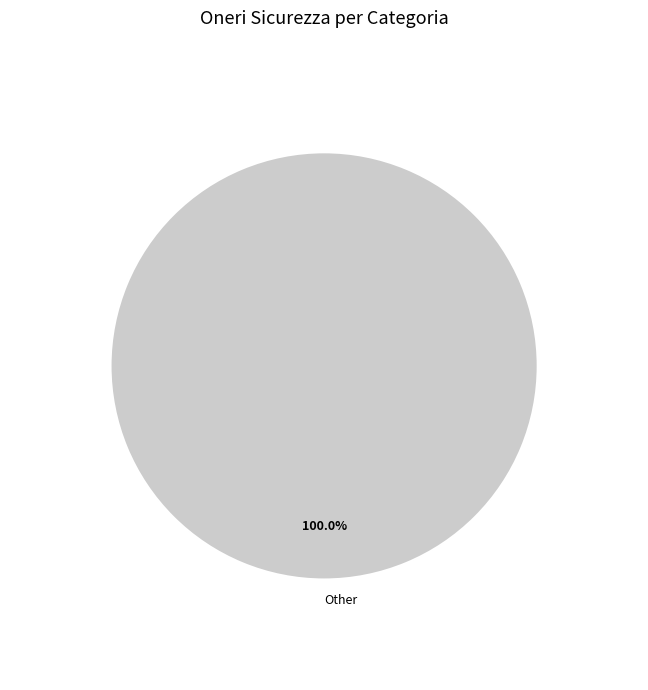

Which slice represents more than half of the pie?

Other